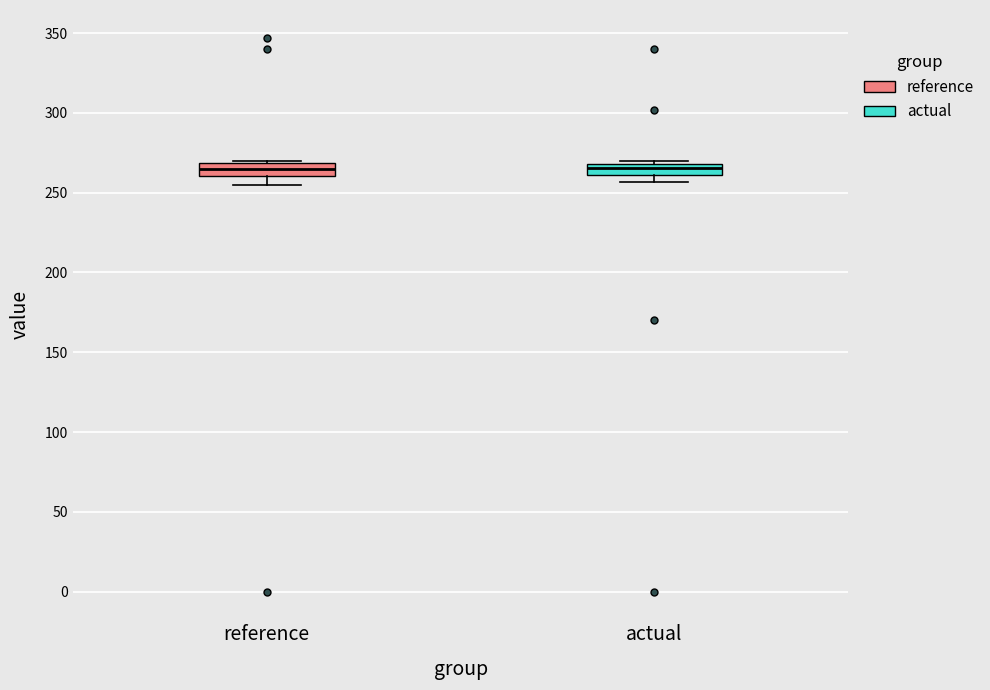

Where does the lower whisker of the box for reference end on the y-axis? The values are not printed on the chart, so give them approximately, as read against the axis.

255